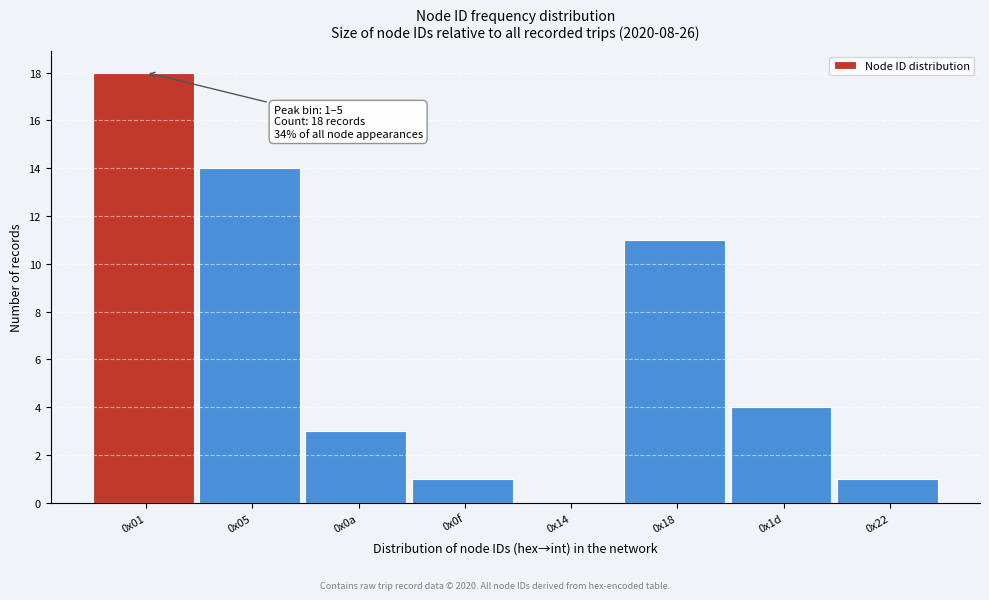

Reading left to right, transcribe all the data shown in this chart.

0x01=18	0x05=14	0x0a=3	0x0f=1	0x14=0	0x18=11	0x1d=4	0x22=1